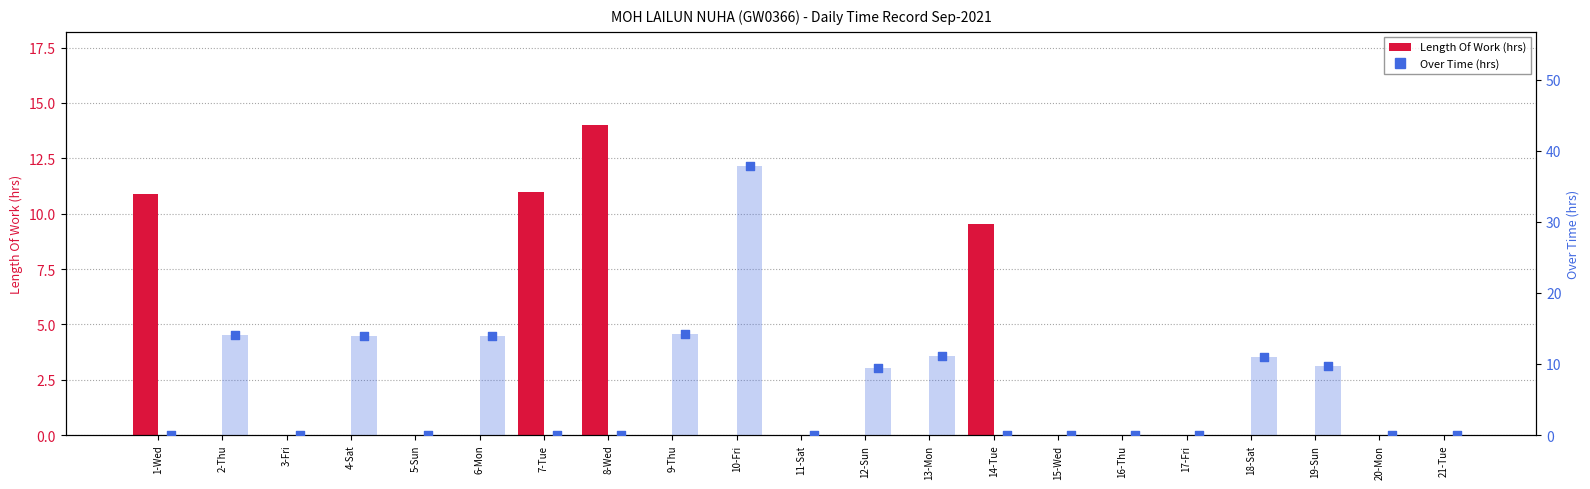

Which series contains the highest Y value?

Over Time bars